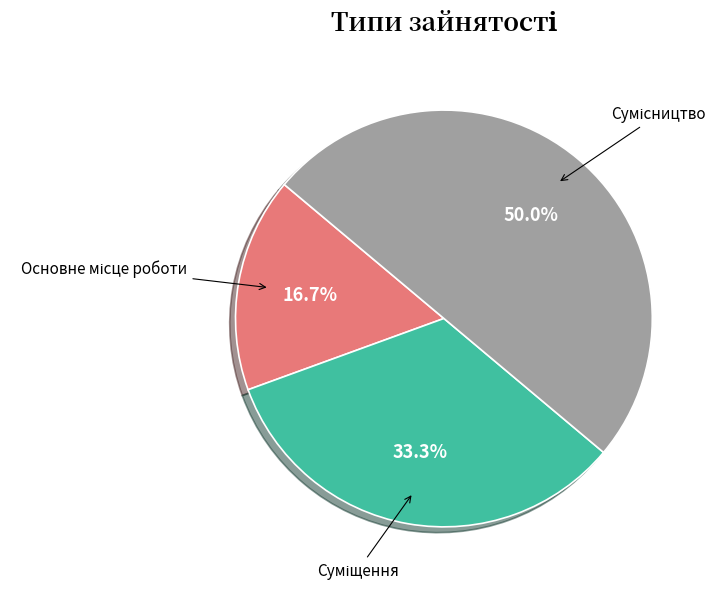

Count the number of slices in the pie.

3